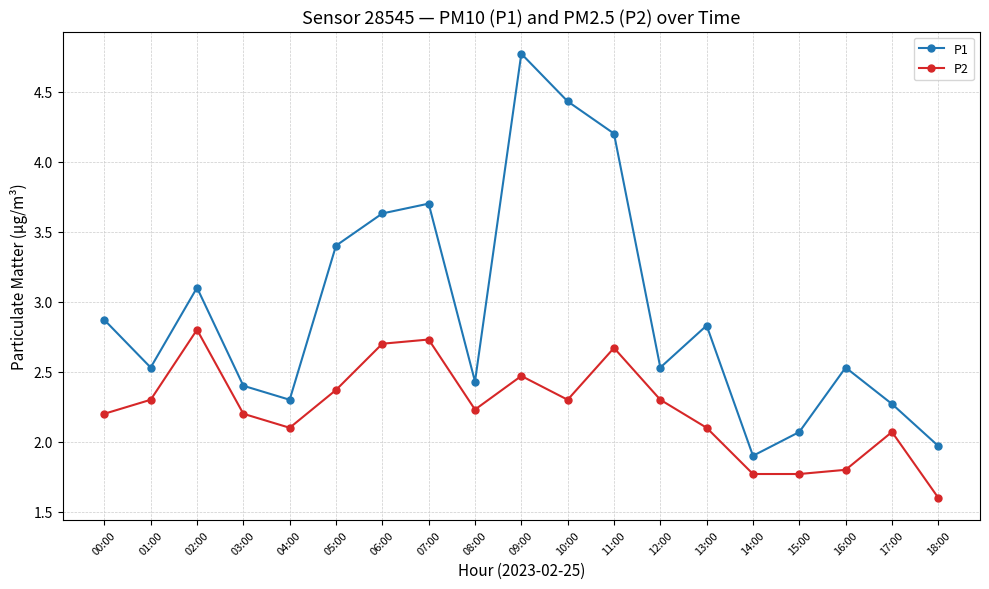

Reading left to right, what are all the values shown in this chart?

P1: 00:00=2.9	01:00=2.5	02:00=3.1	03:00=2.4	04:00=2.3	05:00=3.4	06:00=3.6	07:00=3.7	08:00=2.4	09:00=4.8	10:00=4.4	11:00=4.2	12:00=2.5	13:00=2.8	14:00=1.9	15:00=2.1	16:00=2.5	17:00=2.3	18:00=2.0
P2: 00:00=2.2	01:00=2.3	02:00=2.8	03:00=2.2	04:00=2.1	05:00=2.4	06:00=2.7	07:00=2.7	08:00=2.2	09:00=2.5	10:00=2.3	11:00=2.7	12:00=2.3	13:00=2.1	14:00=1.8	15:00=1.8	16:00=1.8	17:00=2.1	18:00=1.6